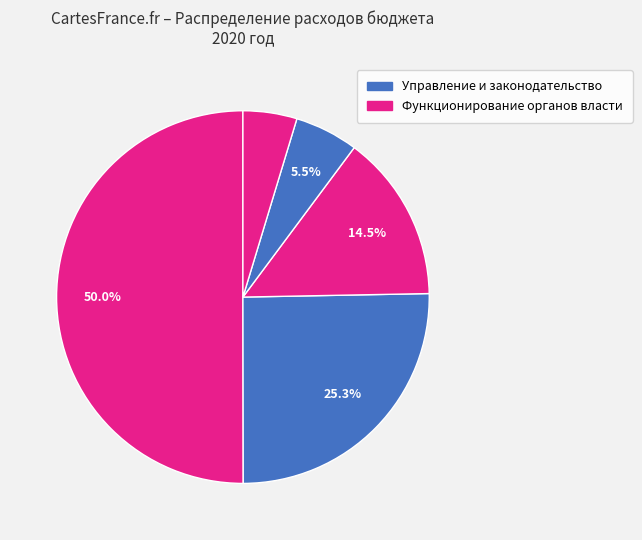

How many segments does this pie chart have?

5